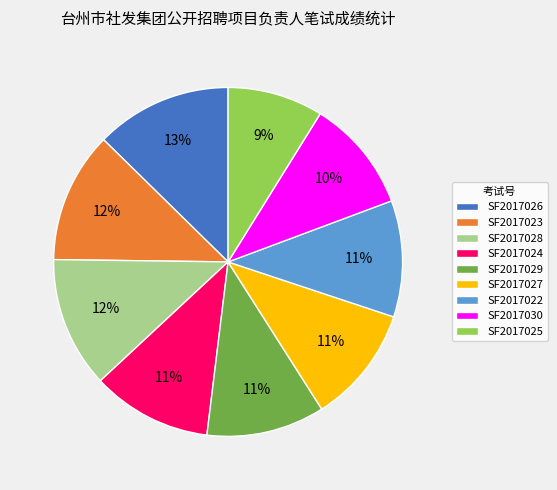

What percentage is the SF2017026 slice, to the nearest percent?

13%